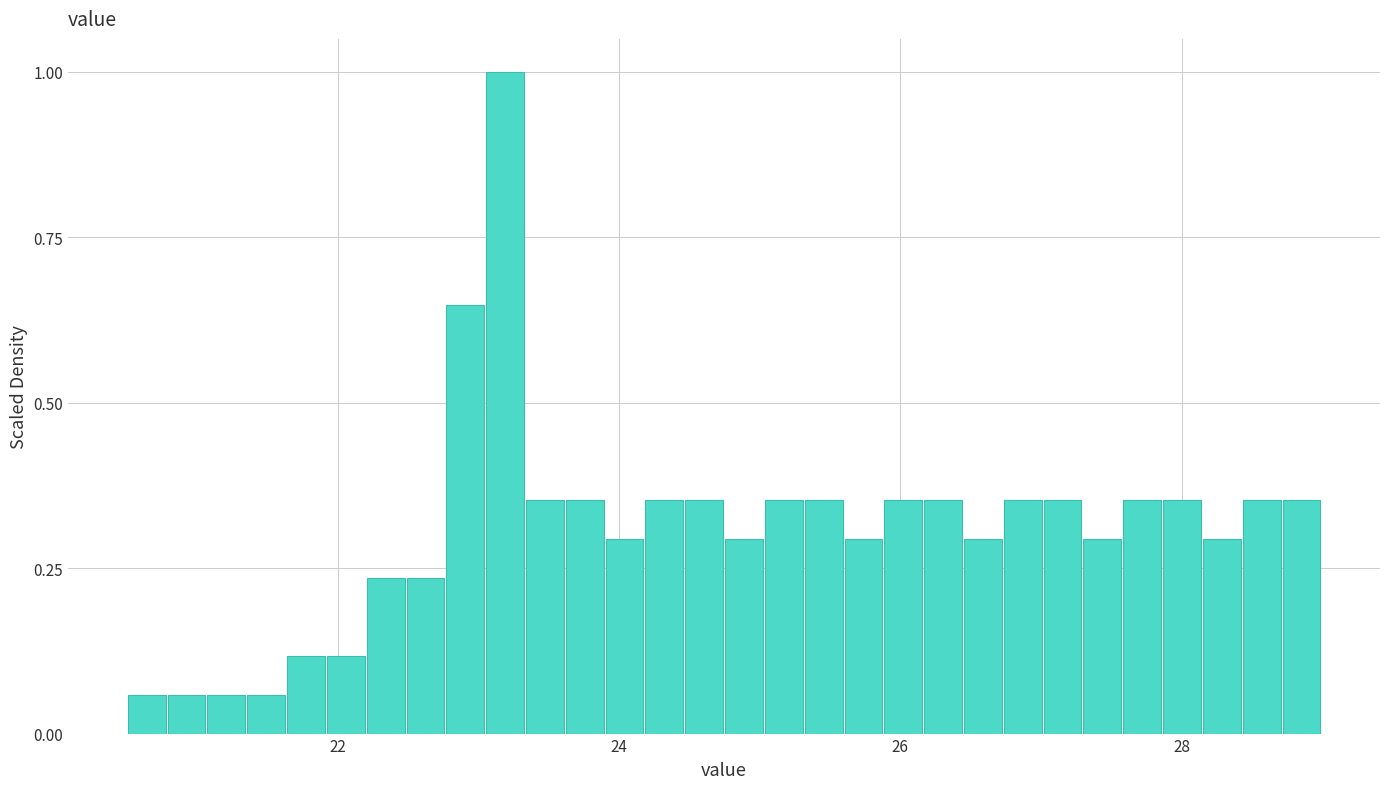

Around what value on the x-axis is the tallest bar? Give the approximate position of its centre, as read against the axis.

23.2